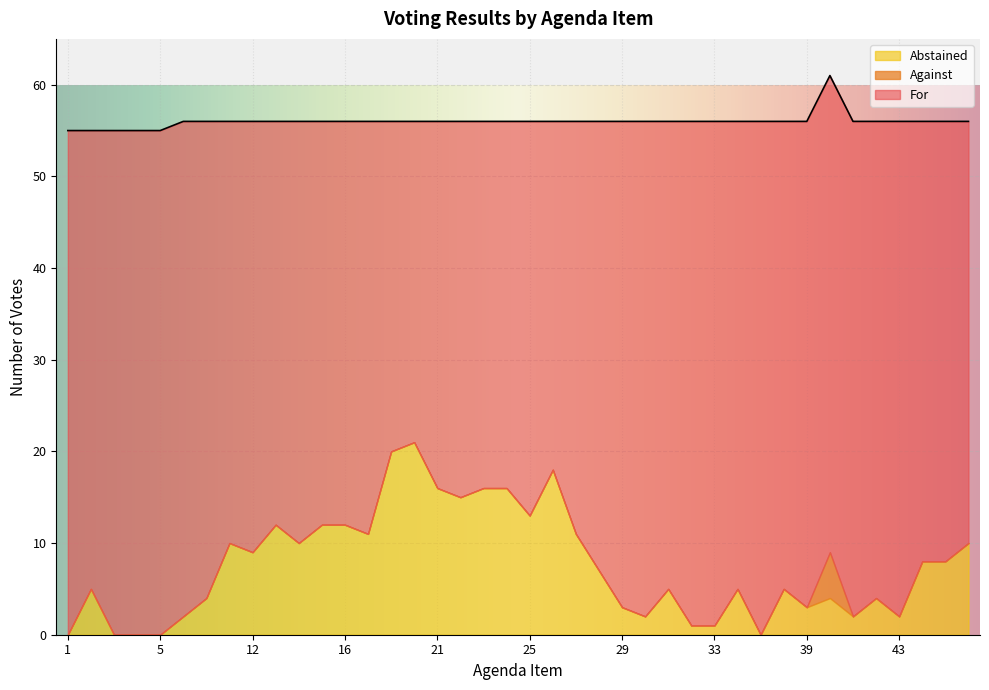

List the series in order of their overall mean, lowest first.

Against, Abstained, For